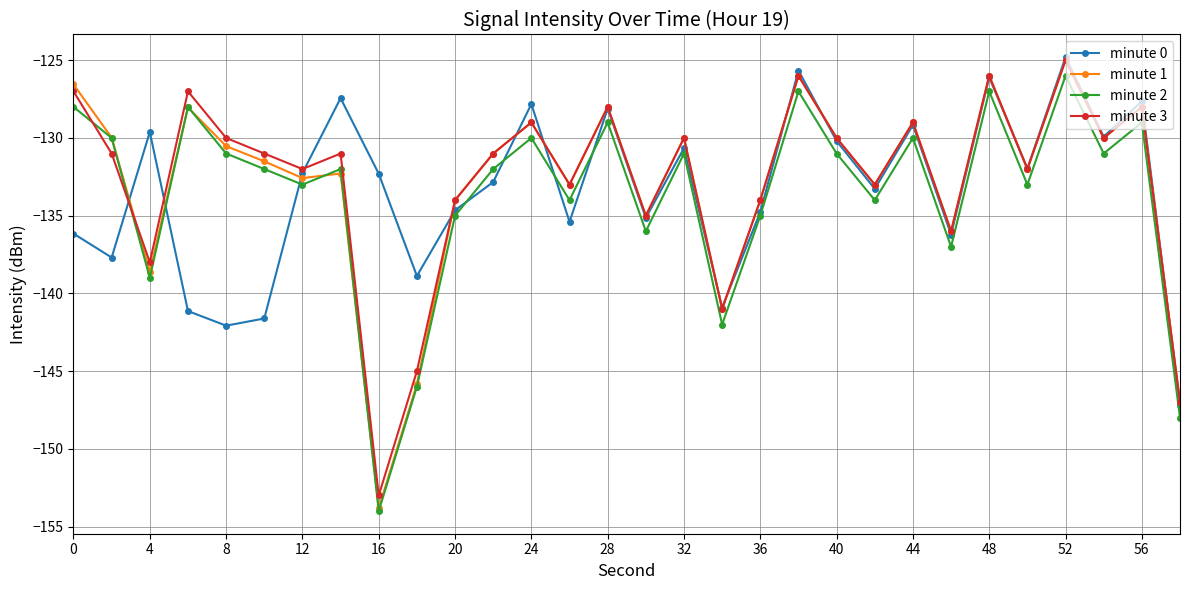

How many interior local valleys does the minute 3 series have?

10